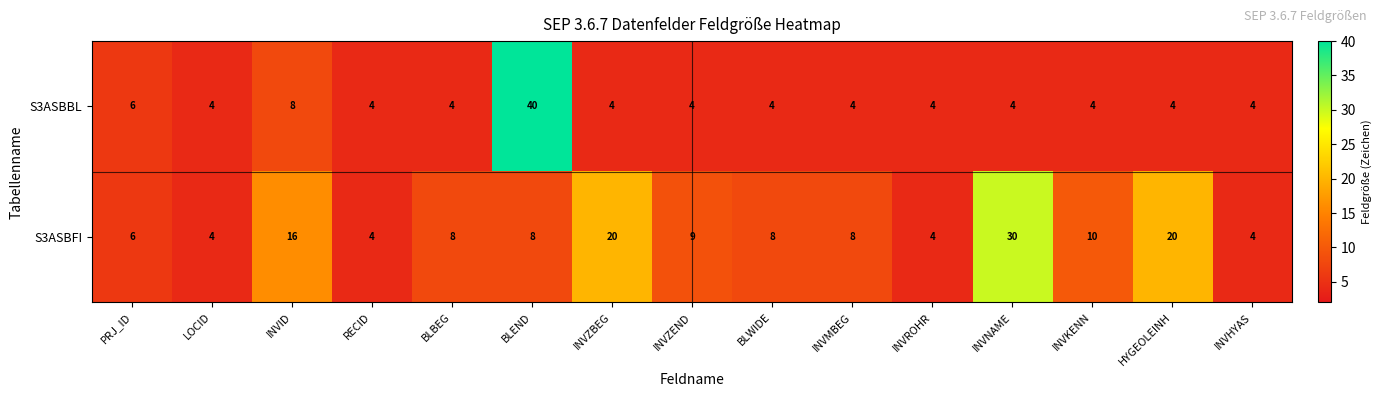

Rank the series by their maximum value, from highest to lowest.

S3ASBBL, S3ASBFI